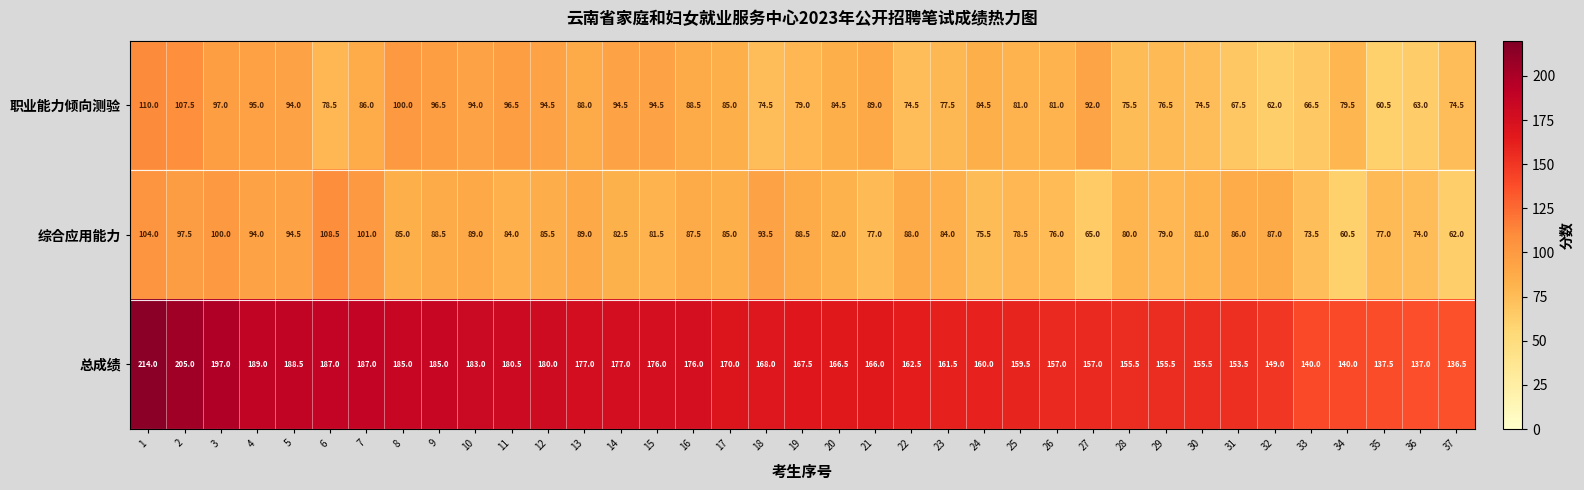

At which category is the sum across all series the highest?

1